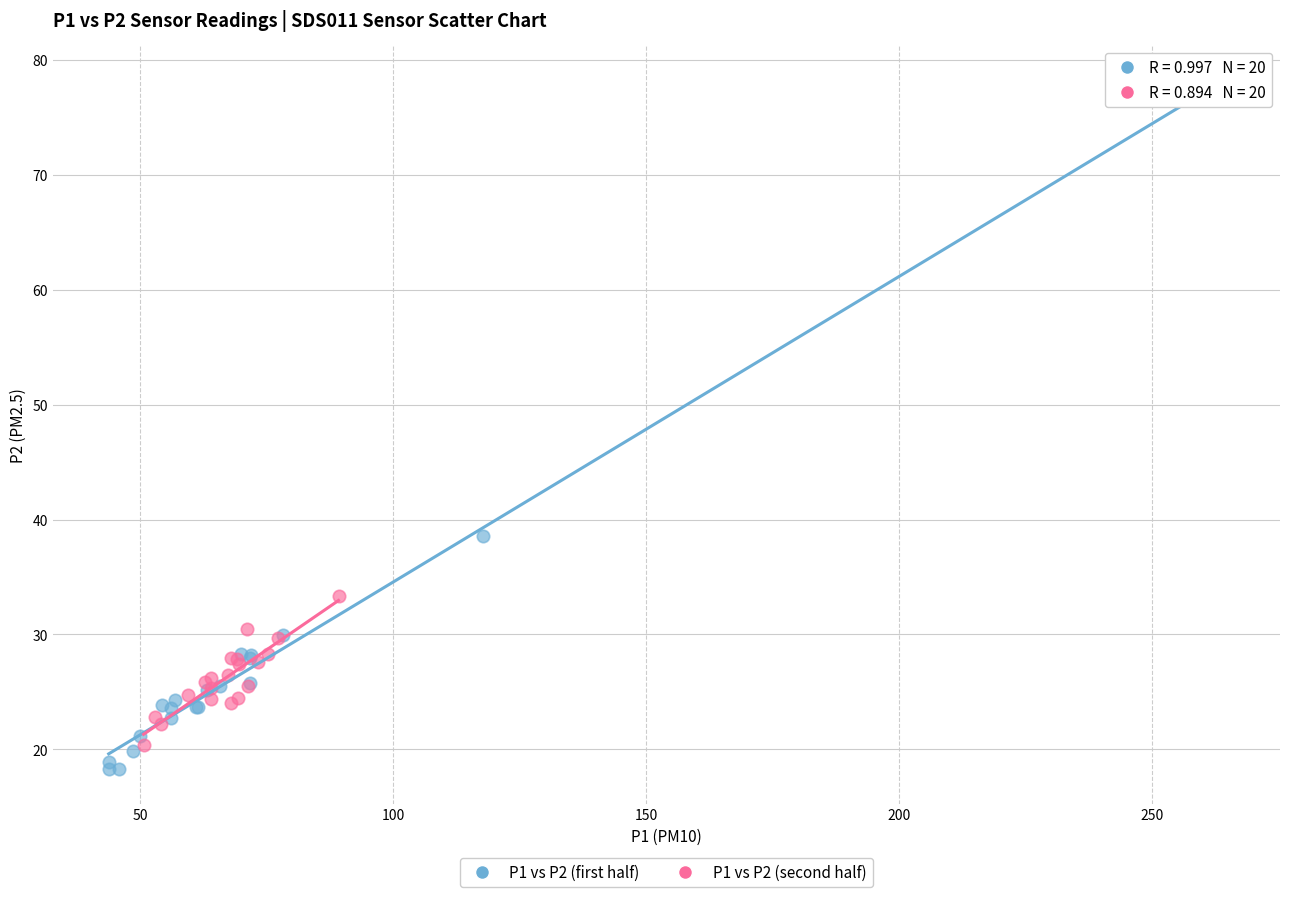

What are all the series names shown in the legend?

P1 vs P2 (first half), P1 vs P2 (second half)